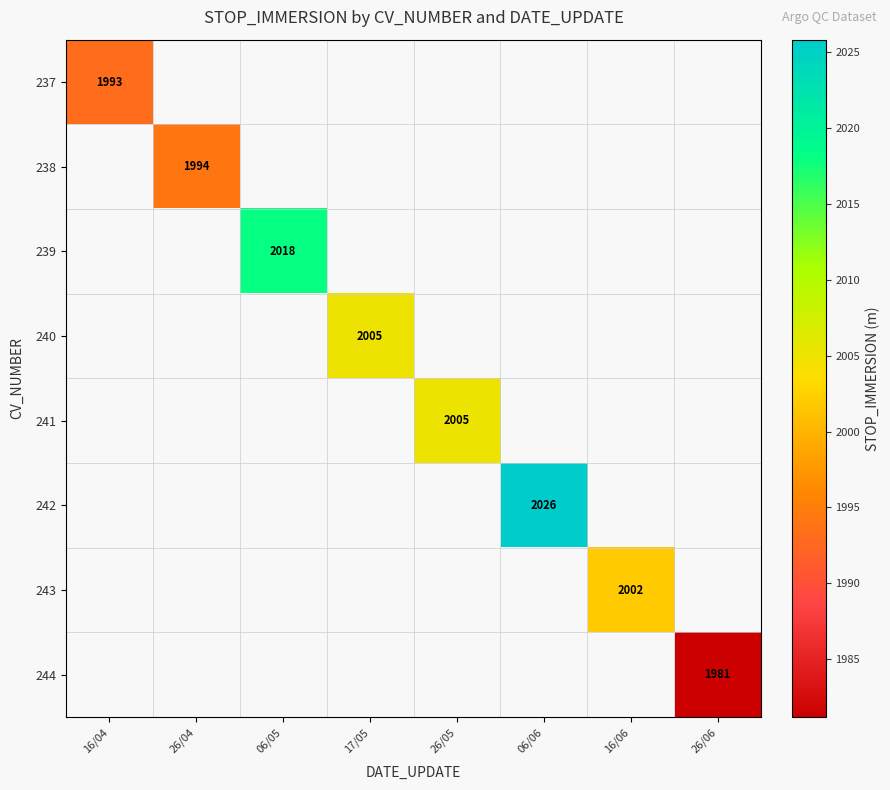

Is it true that 241 equals 2005.0 at 26/05?

True